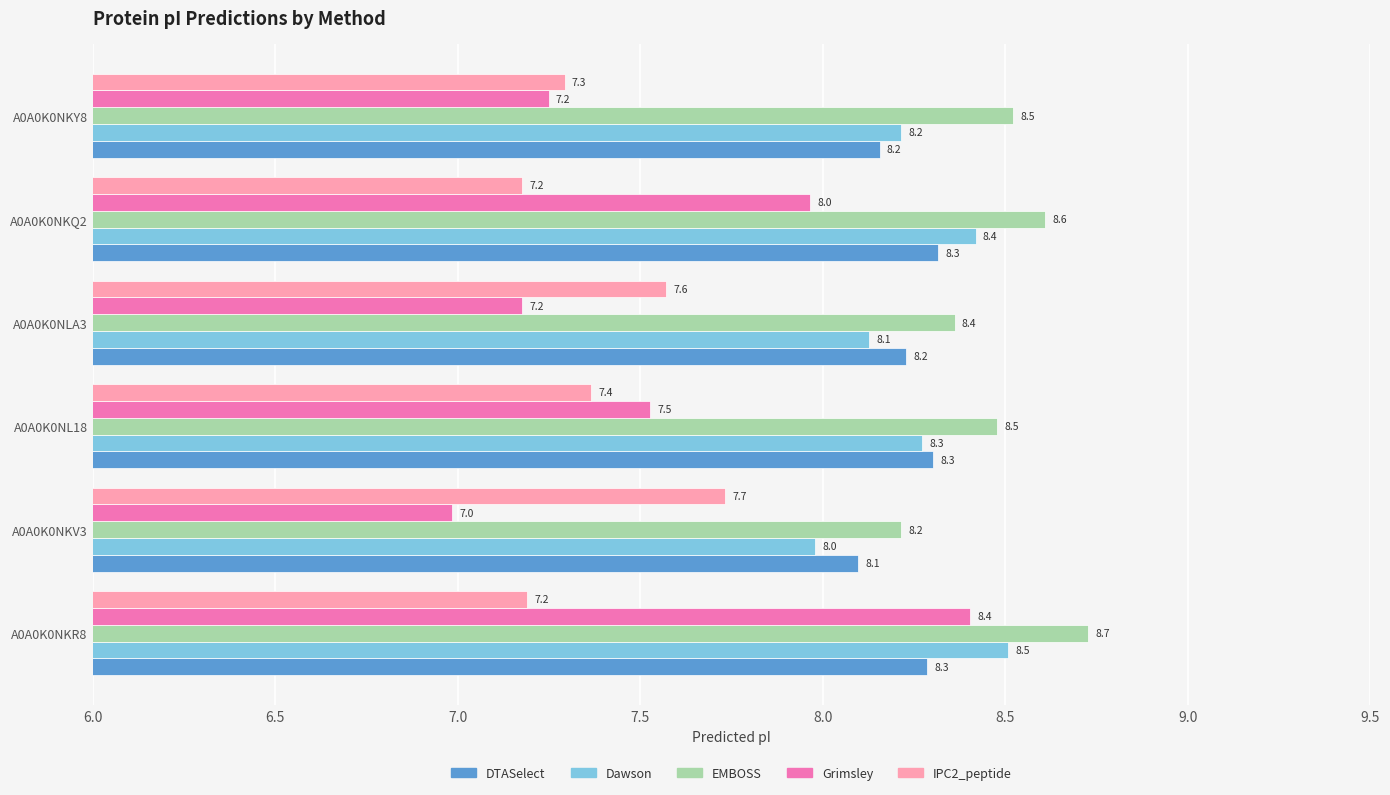

At which label does Grimsley reach its minimum?

A0A0K0NKV3